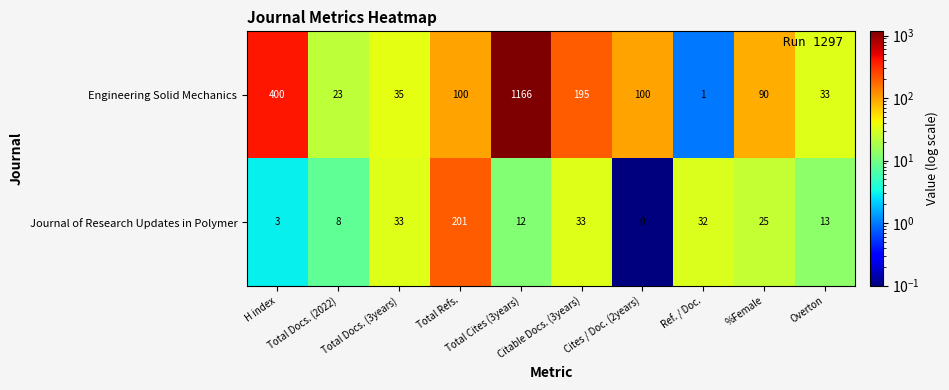

Rank the series by their average value, from highest to lowest.

Engineering Solid Mechanics, Journal of Research Updates in Polymer